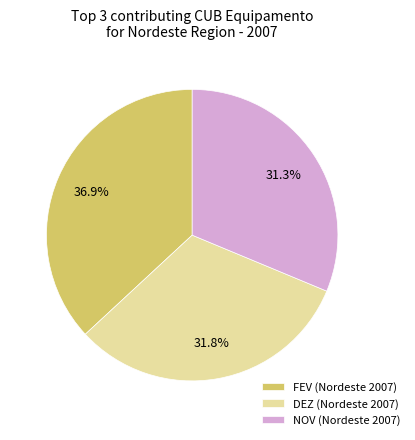

Between DEZ (Nordeste 2007) and FEV (Nordeste 2007), which is larger?

FEV (Nordeste 2007)